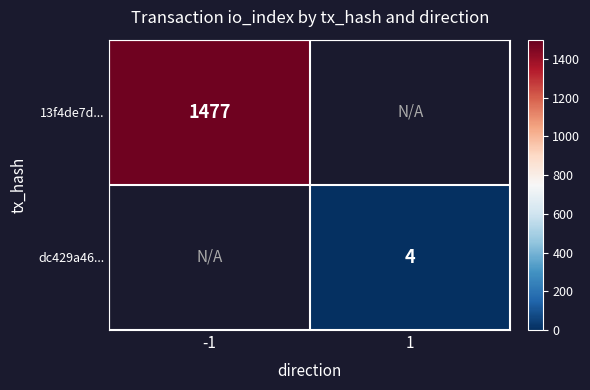

Is it true that 13f4de7d... equals 1018 at -1?

False